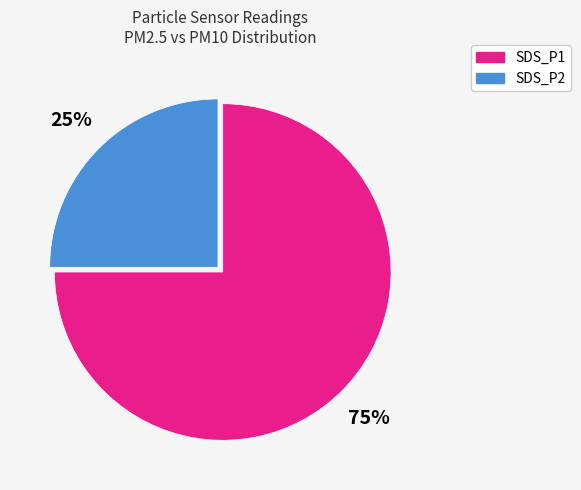

Between SDS_P2 and SDS_P1, which is larger?

SDS_P1